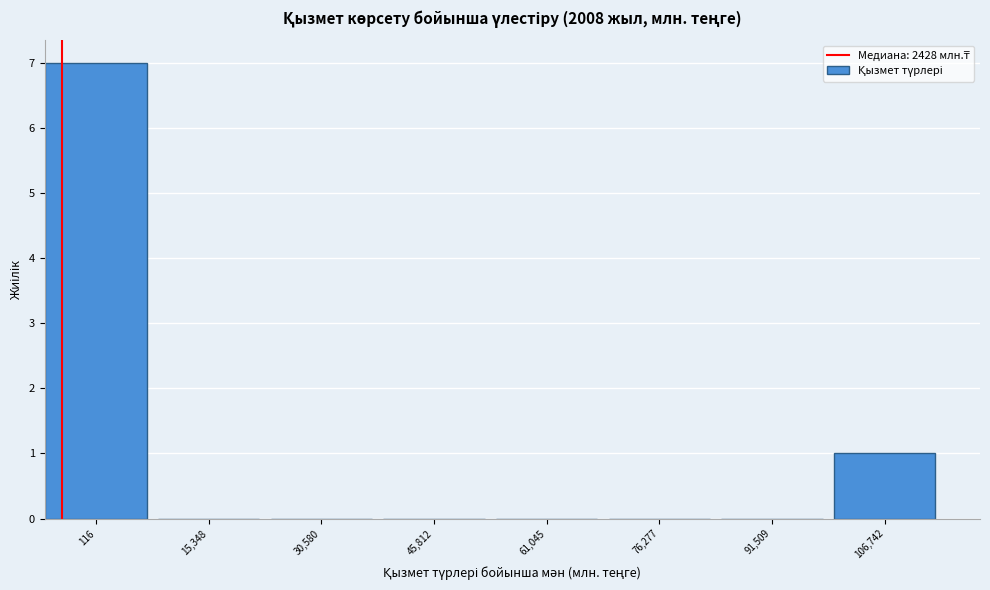

Reading right to left, what are all the values shown in this chart?

106,742=1	91,509=0	76,277=0	61,045=0	45,812=0	30,580=0	15,348=0	116=7